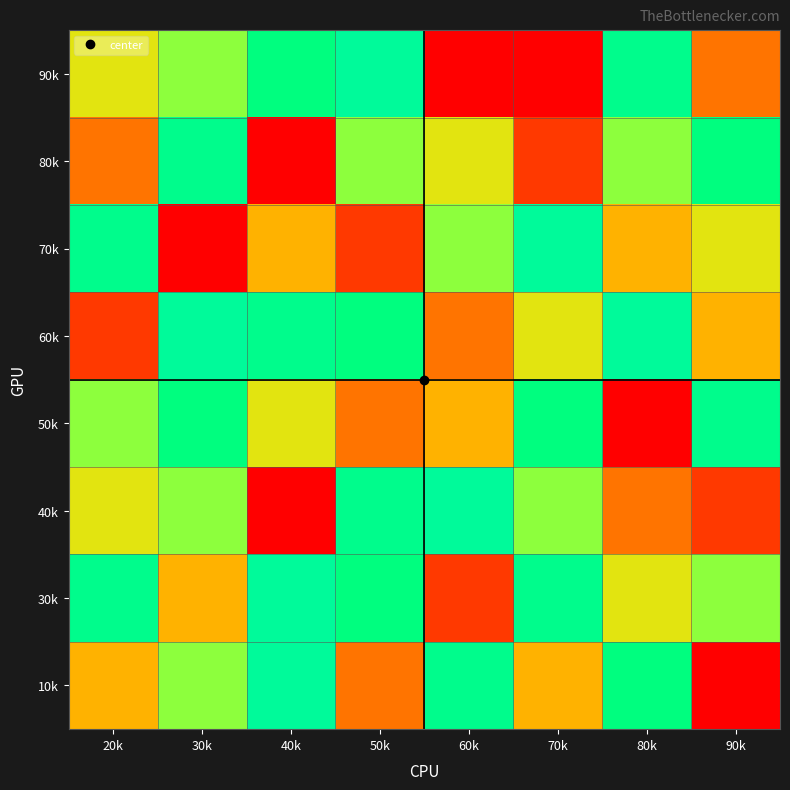

Which series has the largest total across all categories?

30k